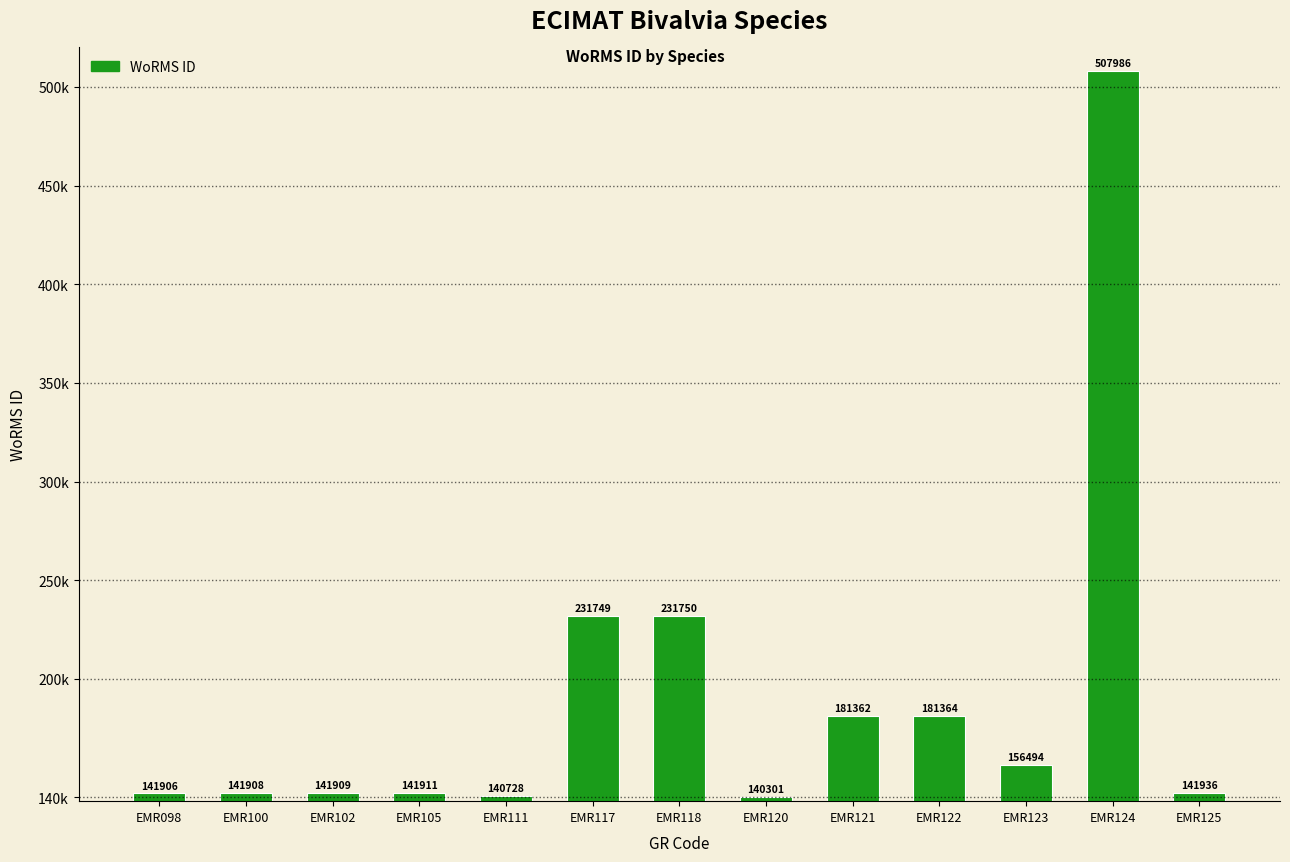

Which label corresponds to the smallest value in the chart?

EMR120